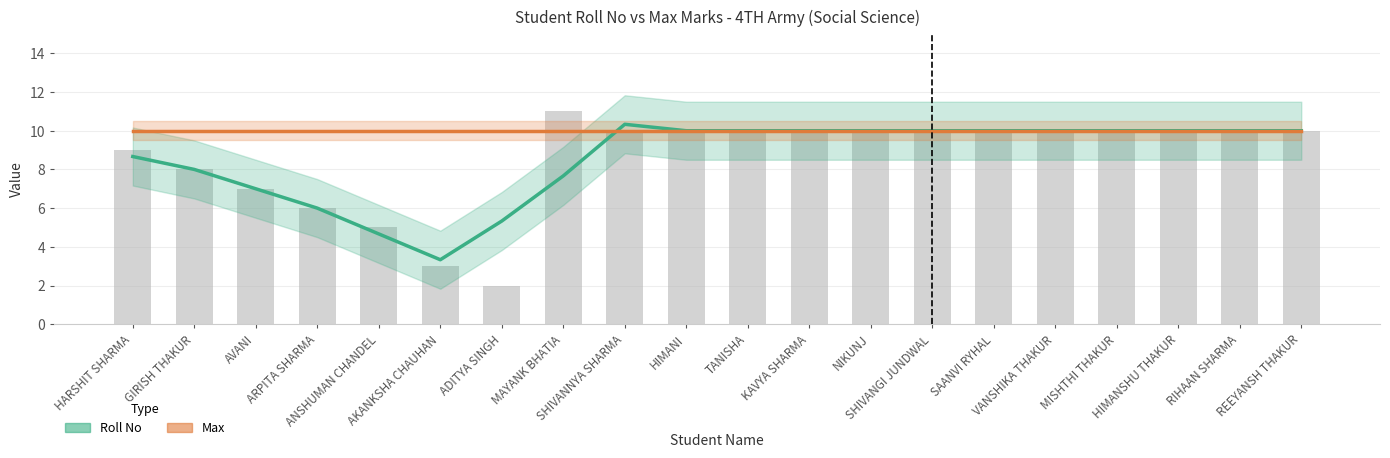

How many data points in Roll No are less than 10?

8